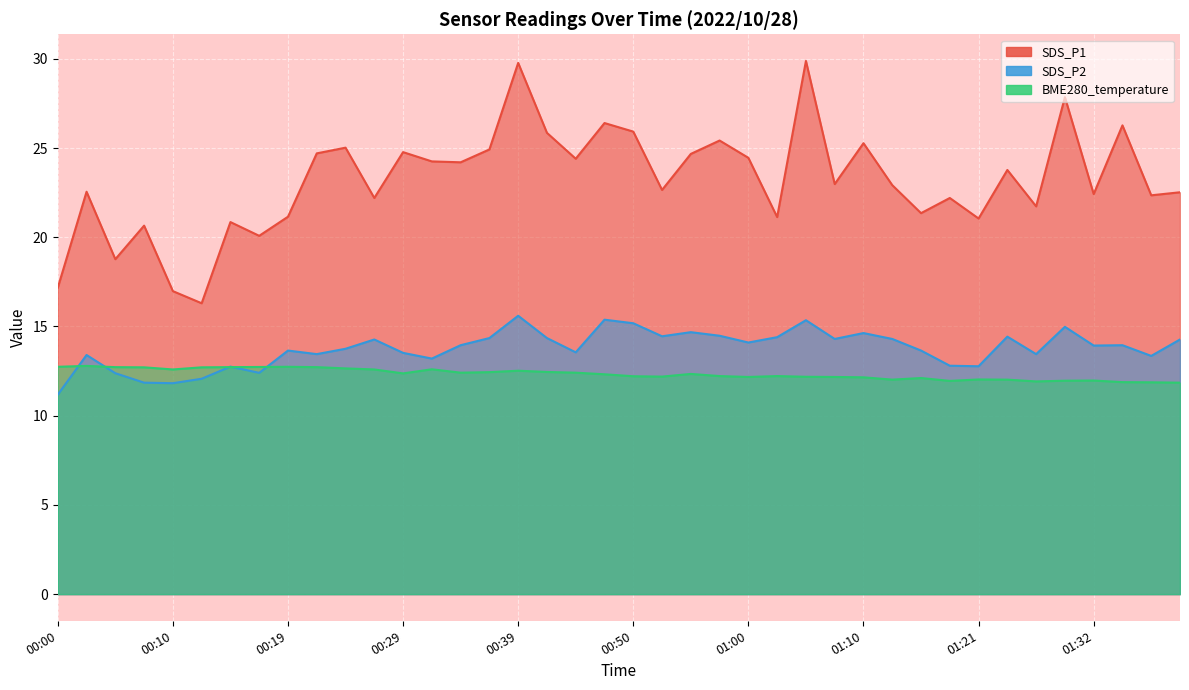

True or false: BME280_temperature and SDS_P1 intersect in this chart.

False